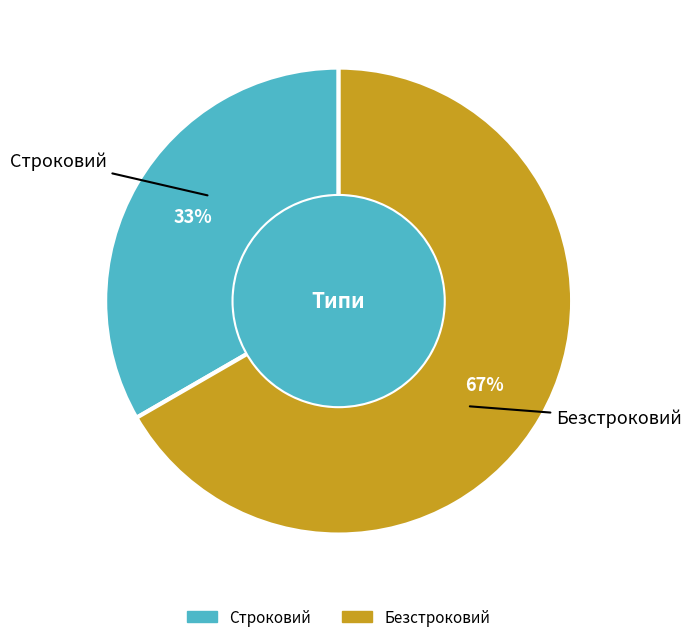

To the nearest percent, what portion does Строковий represent?

33%